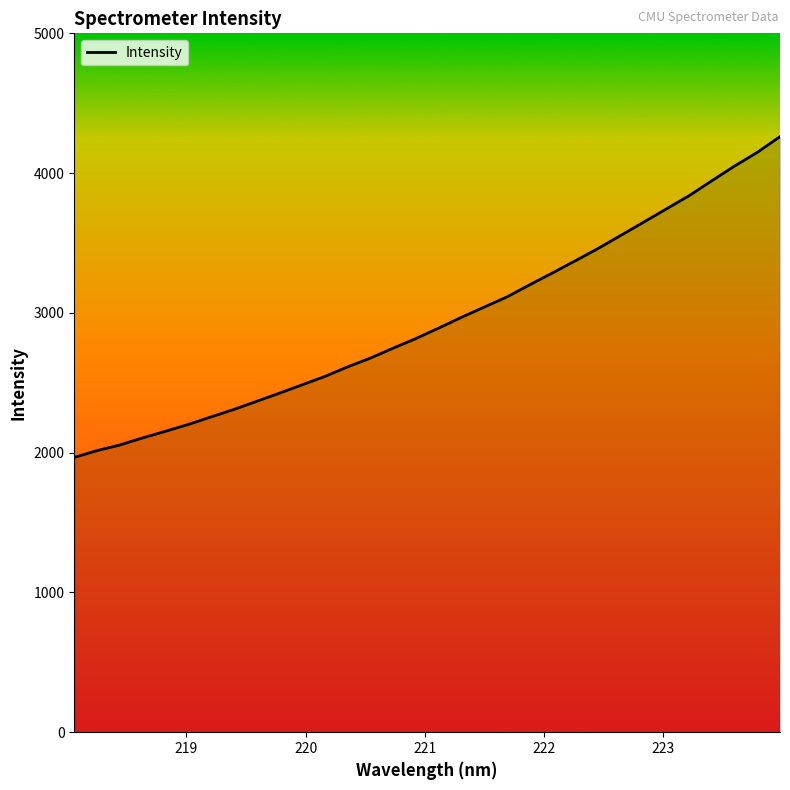

What is the difference between the maximum and minimum values?

2294.9